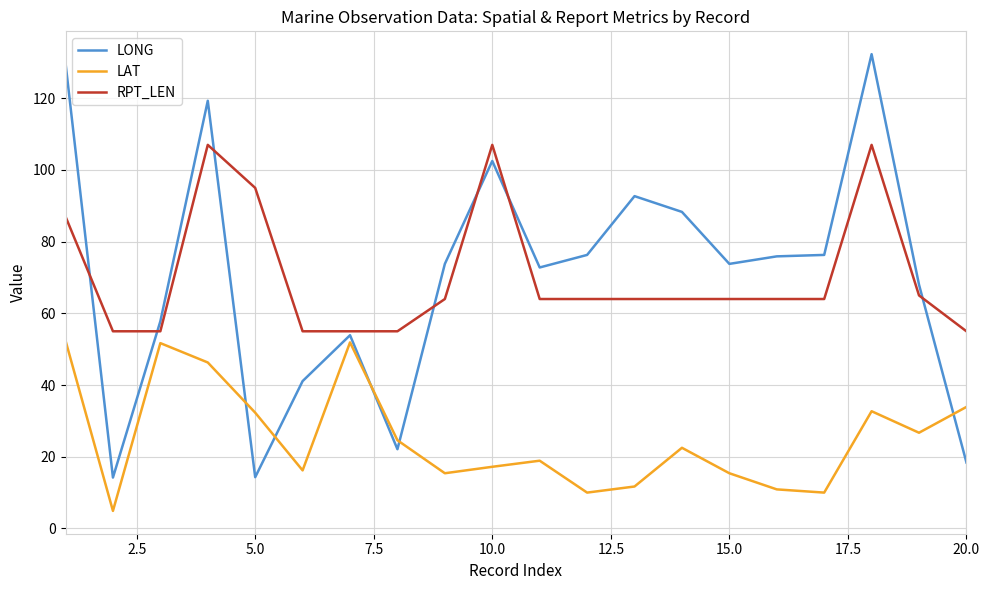

Which series has the largest range (max minus min)?

LONG